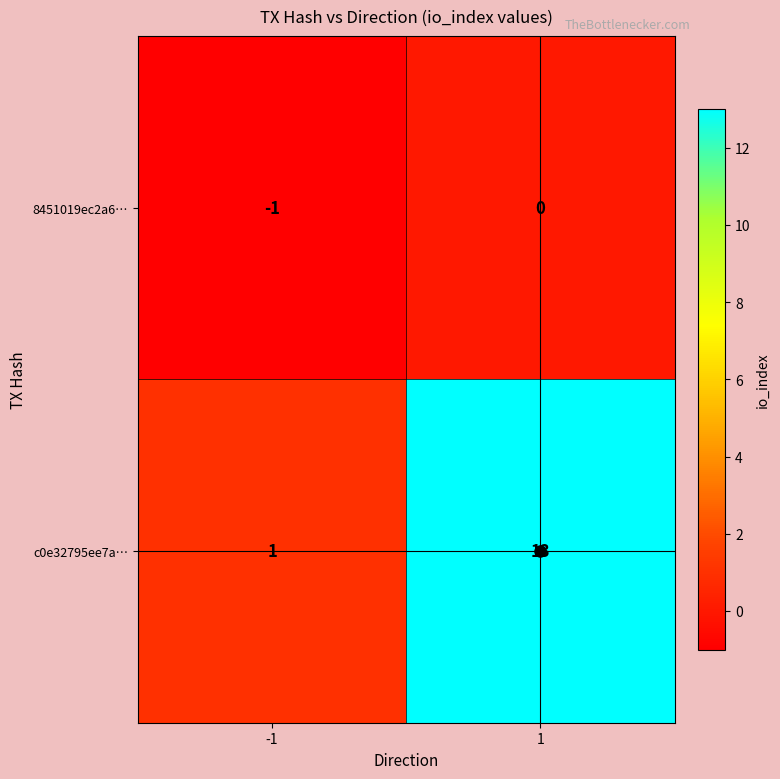

What is the spread (max minus min) of values at 1?

13